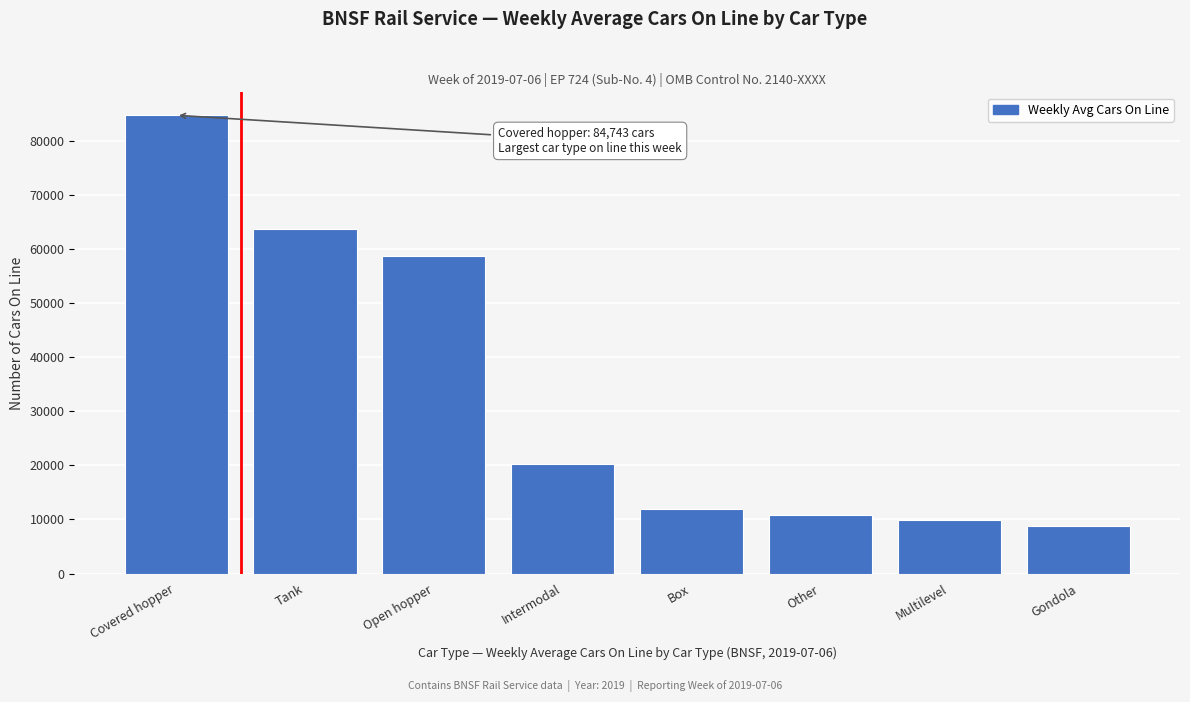

Reading left to right, transcribe all the data shown in this chart.

84743	63686	58730	20213	11941	10863	9916	8856